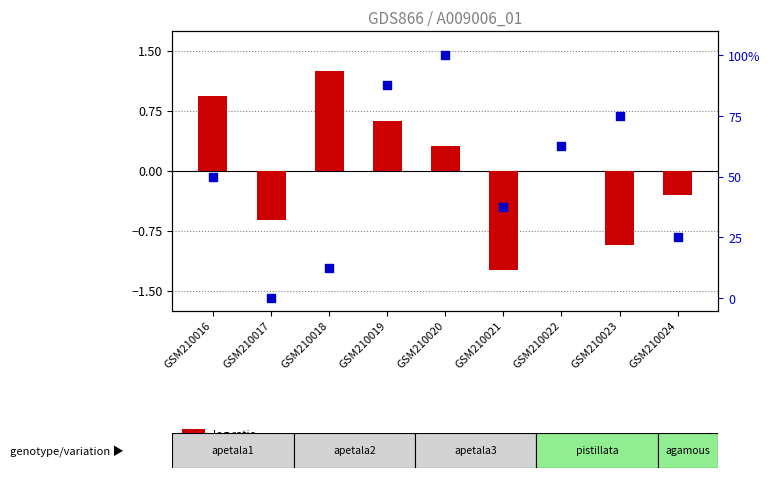

What is the total value across all series at GSM210024?

24.7